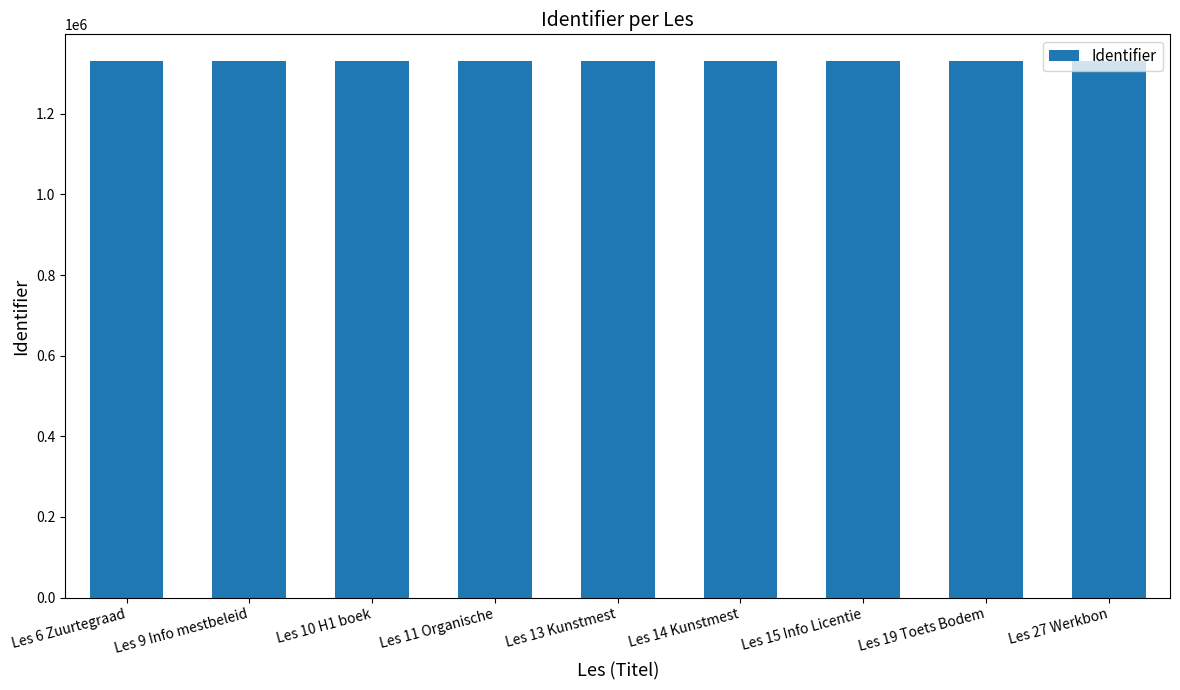

What is the sum of all values?

11973372